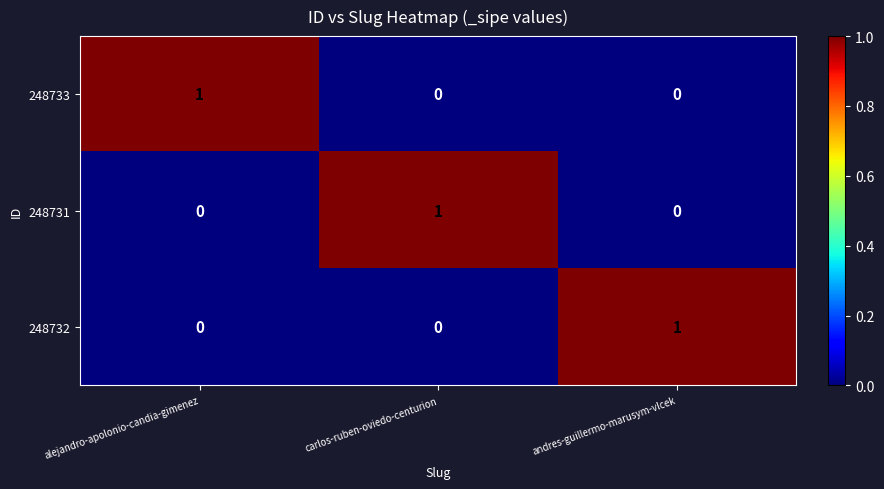

At how many categories does at least one series exceed 0?

3